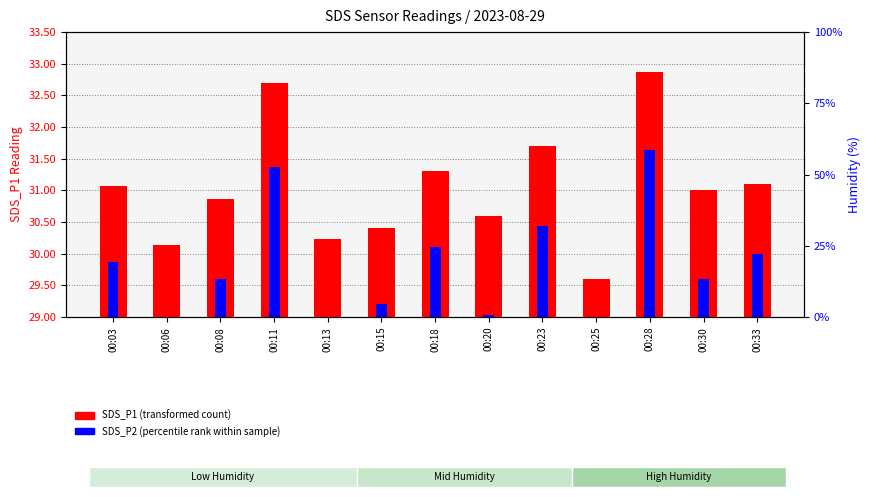

Which series has the largest range (max minus min)?

SDS_P1 (transformed count)